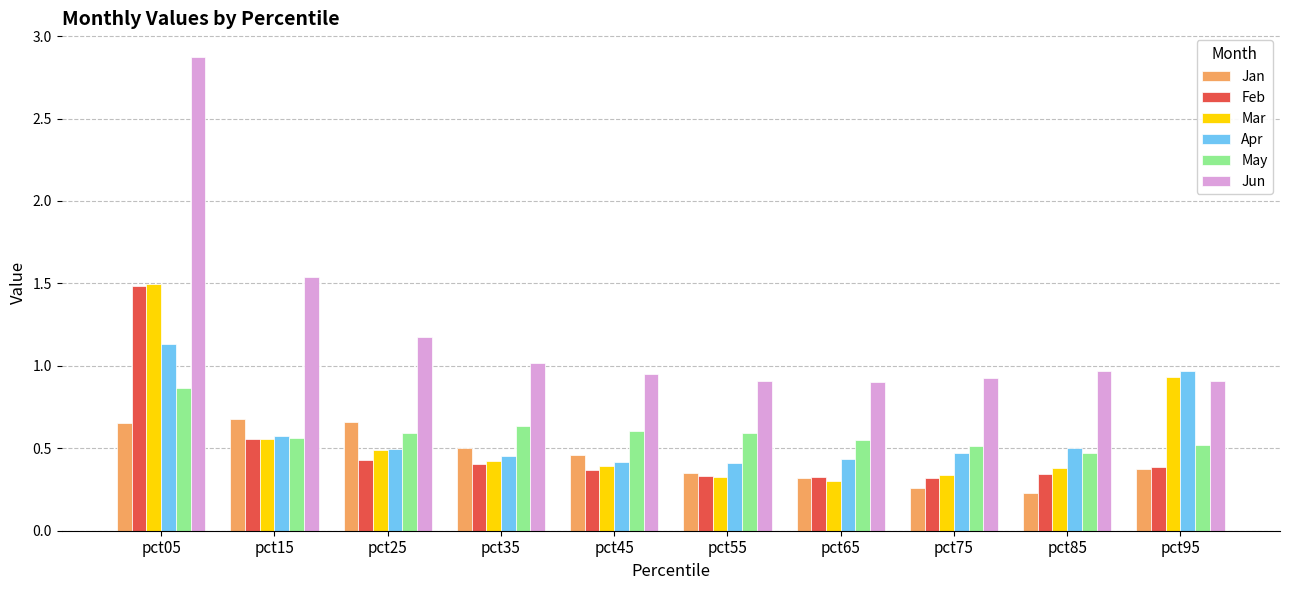

What is the average value of the Jun series?

1.2